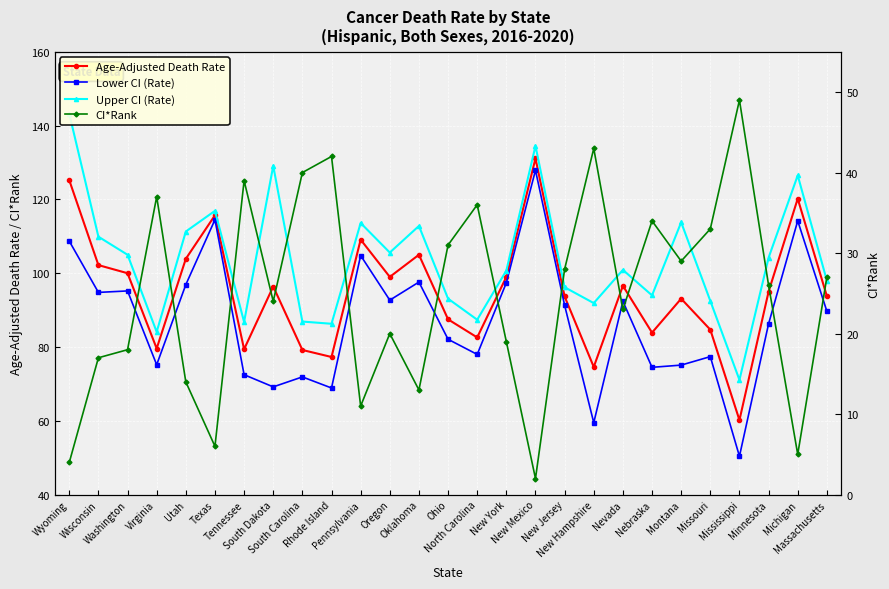

The Upper CI (Rate) series shows 137.1 at North Carolina. True or false?

False